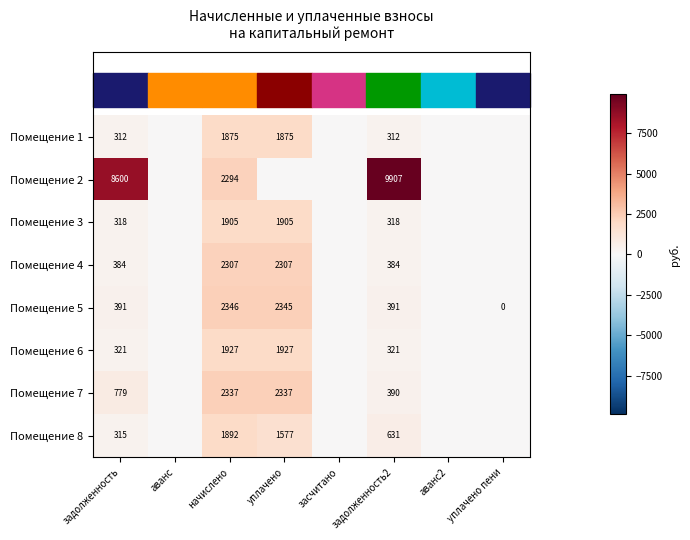

Is it true that Помещение 8 equals 836 at задолженность2?

False